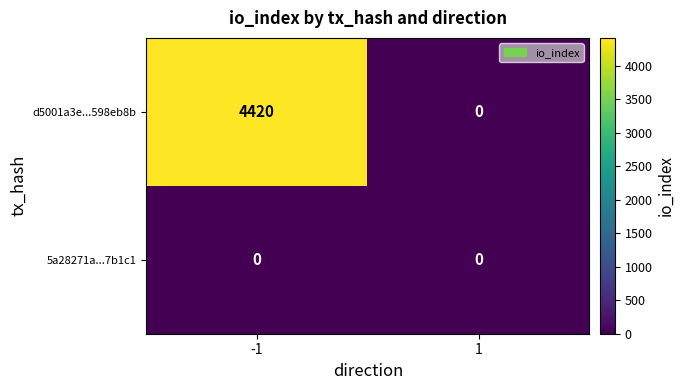

What is the difference between the d5001a3e...598eb8b values at 1 and -1?

4420